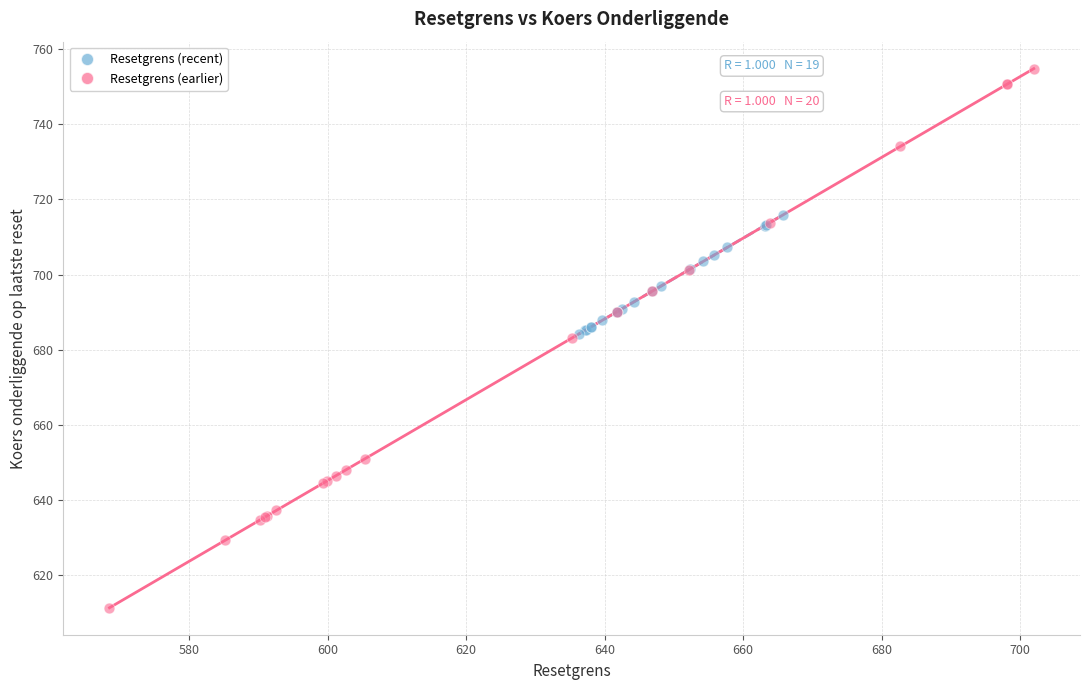

Which series reaches the maximum Y coordinate?

Resetgrens (earlier)